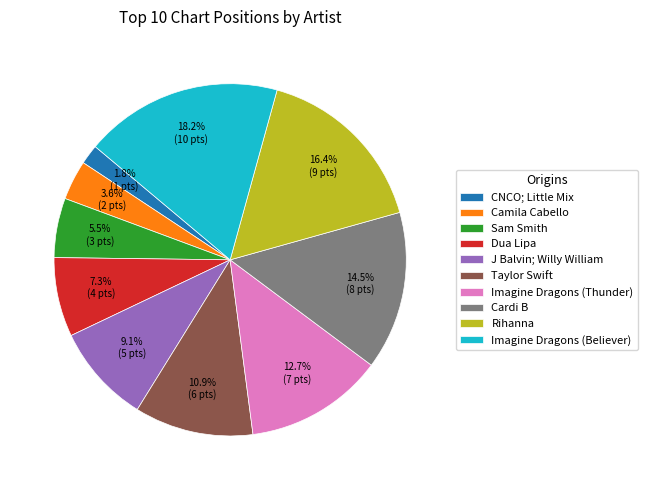

How many slices are in this pie chart?

10